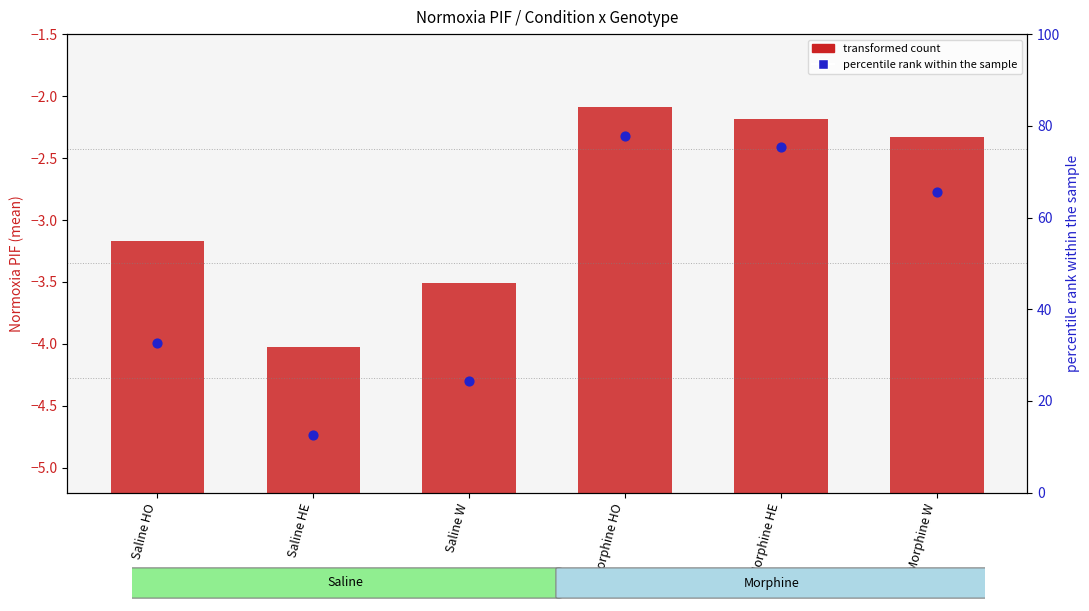

At how many categories does at least one series exceed 66?

2